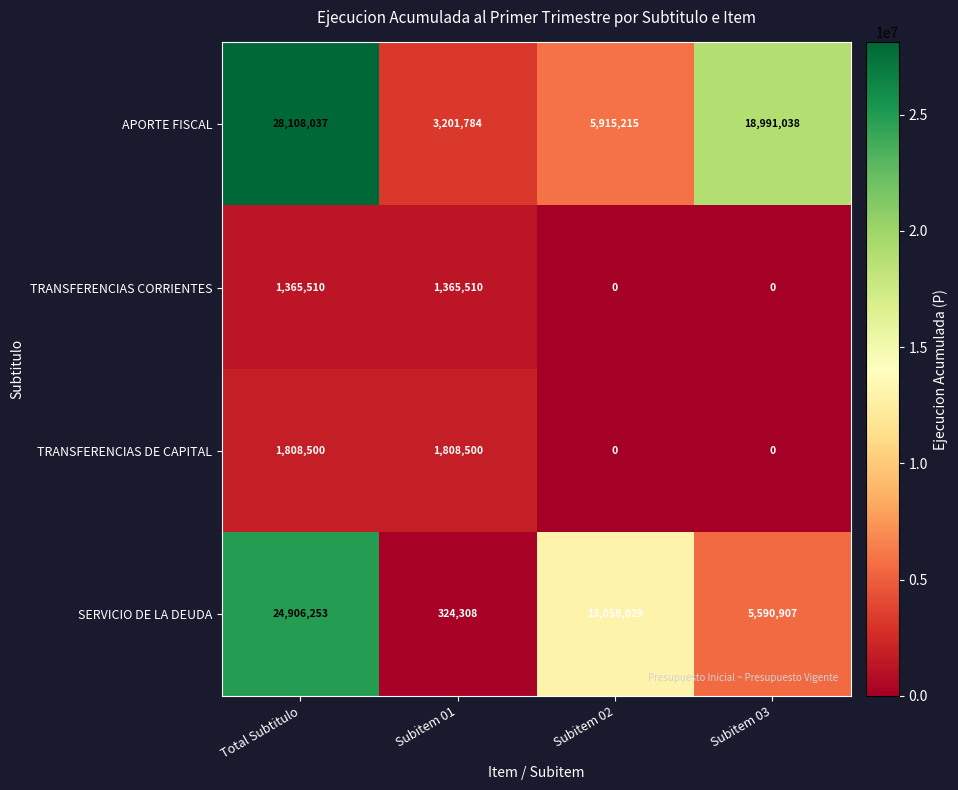

What is the difference between the maximum and minimum values in the APORTE FISCAL series?

24906253